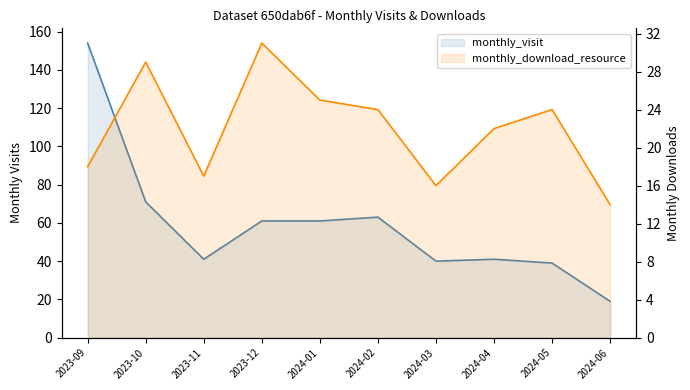

True or false: monthly_visit and monthly_download_resource cross at least once.

False